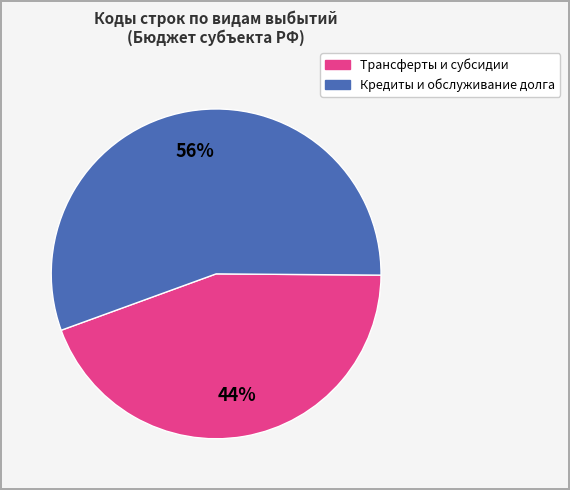

To the nearest percent, what is the average slice percentage?

50%